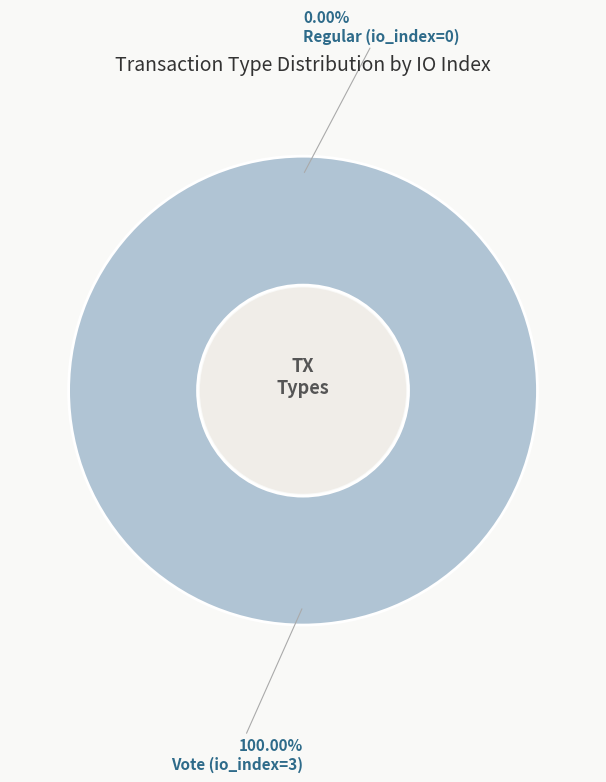

True or false: Vote (io_index=3) accounts for 100% of the total.

True